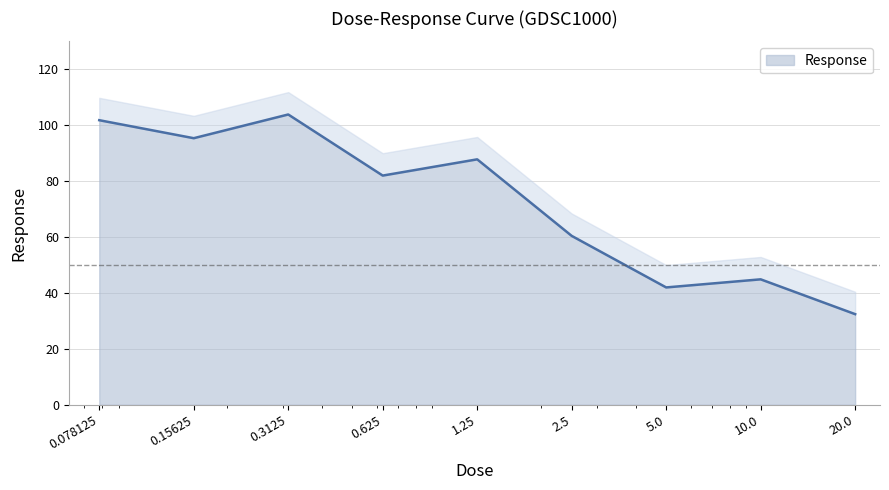

What position from the right is 10.0?

2